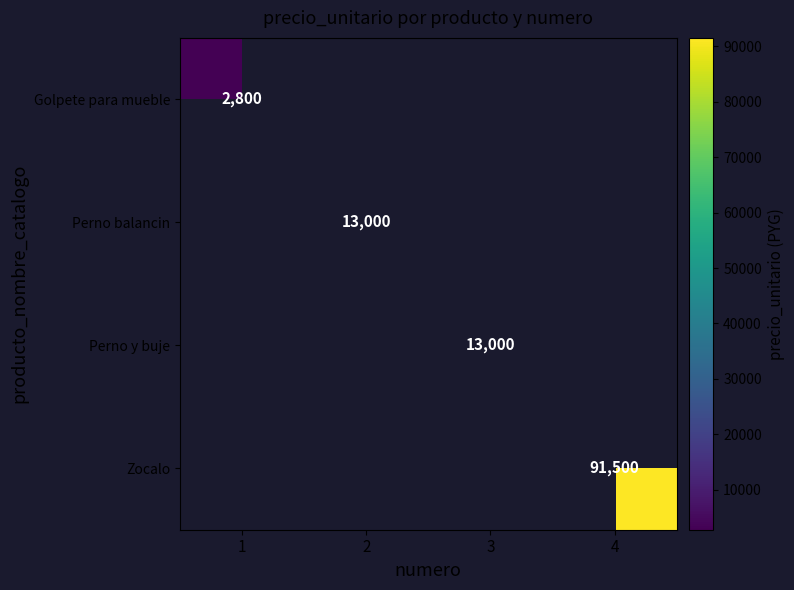

The value of Golpete para mueble at 1 is 2800. True or false?

True